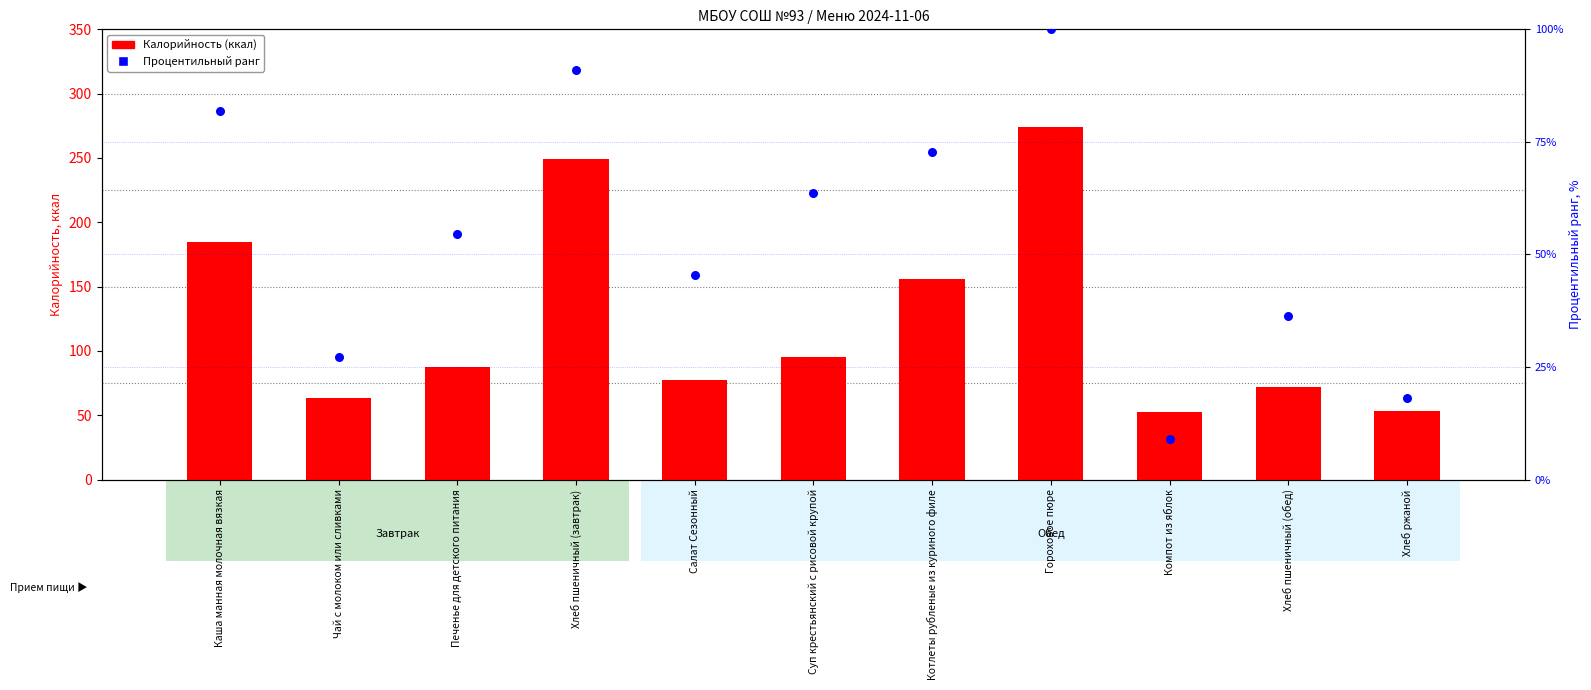

At how many categories does at least one series exceed 156?

4